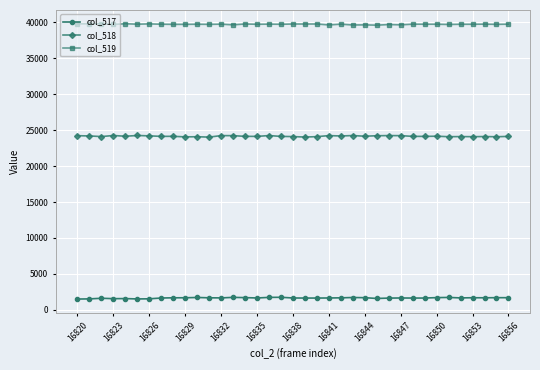

Rank the series by their average value, from highest to lowest.

col_519, col_518, col_517